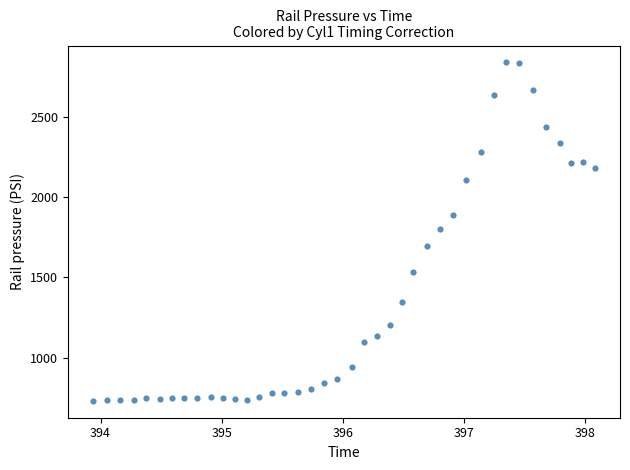

What is the range of X values (max minus min)?

4.1